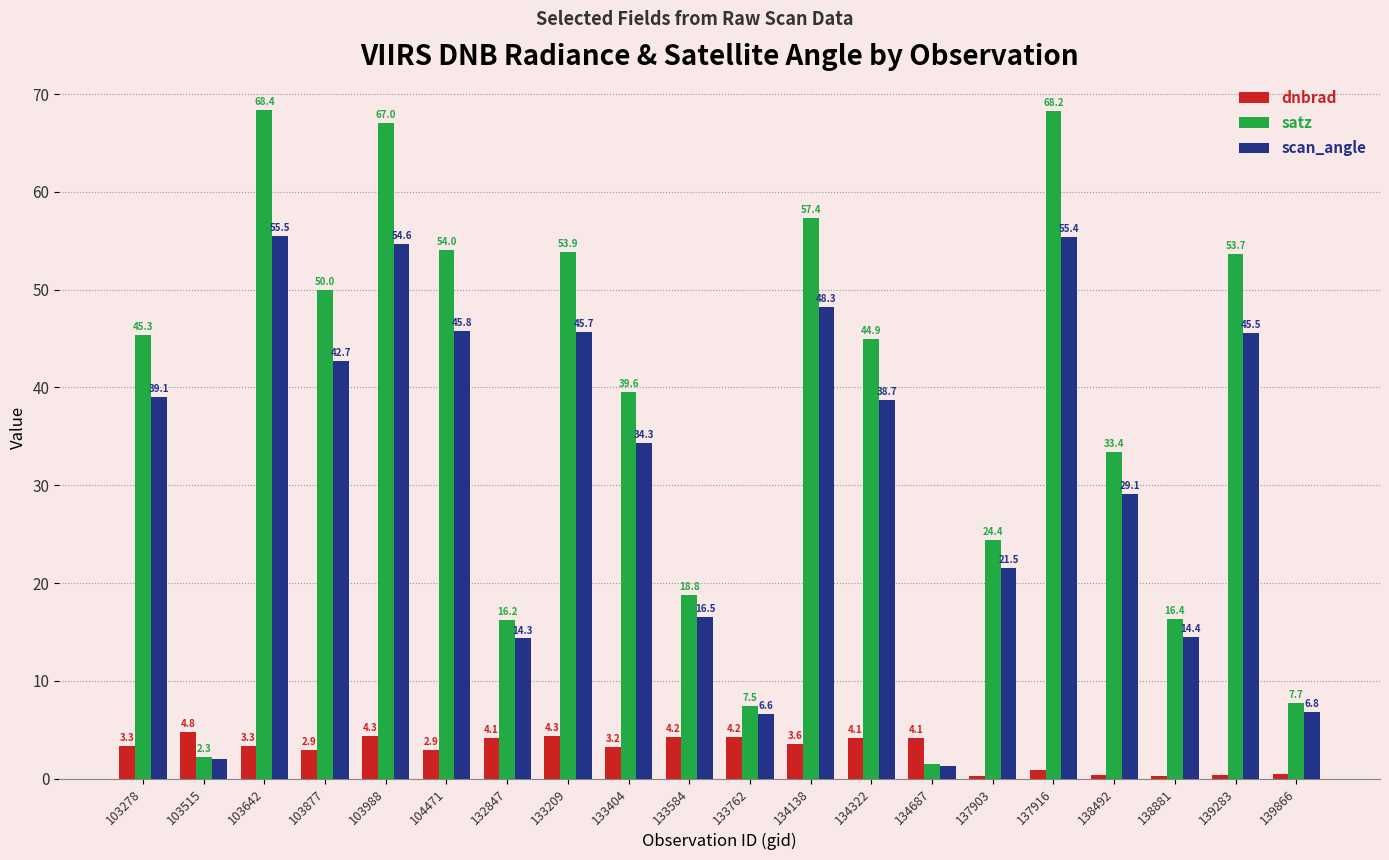

What is the difference between the highest and lowest values at 103515?

2.8